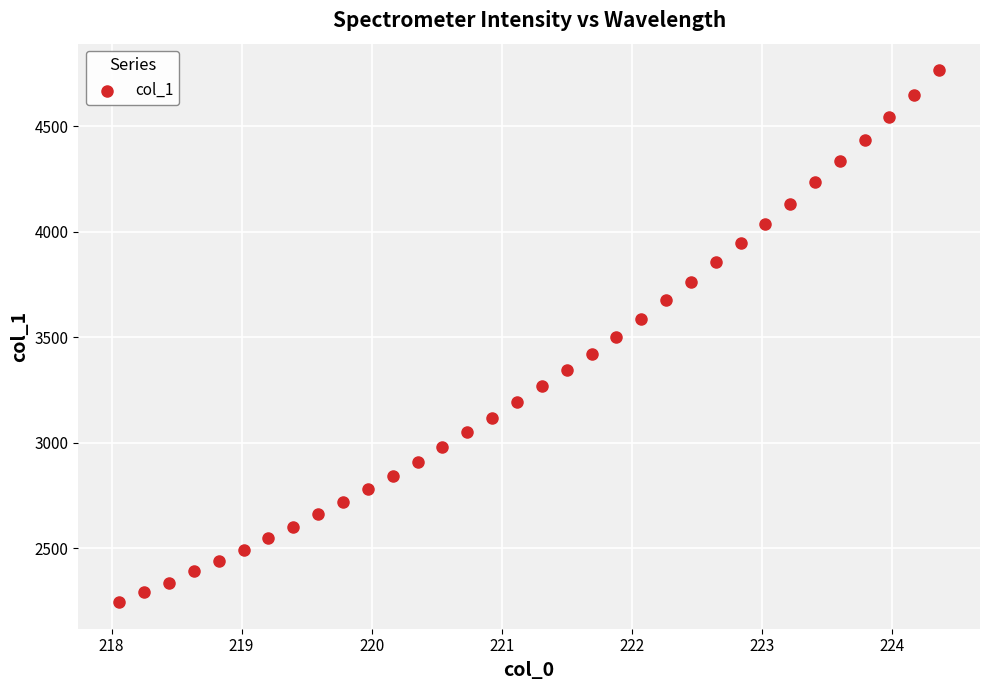

What is the range of X values (max minus min)?

6.3